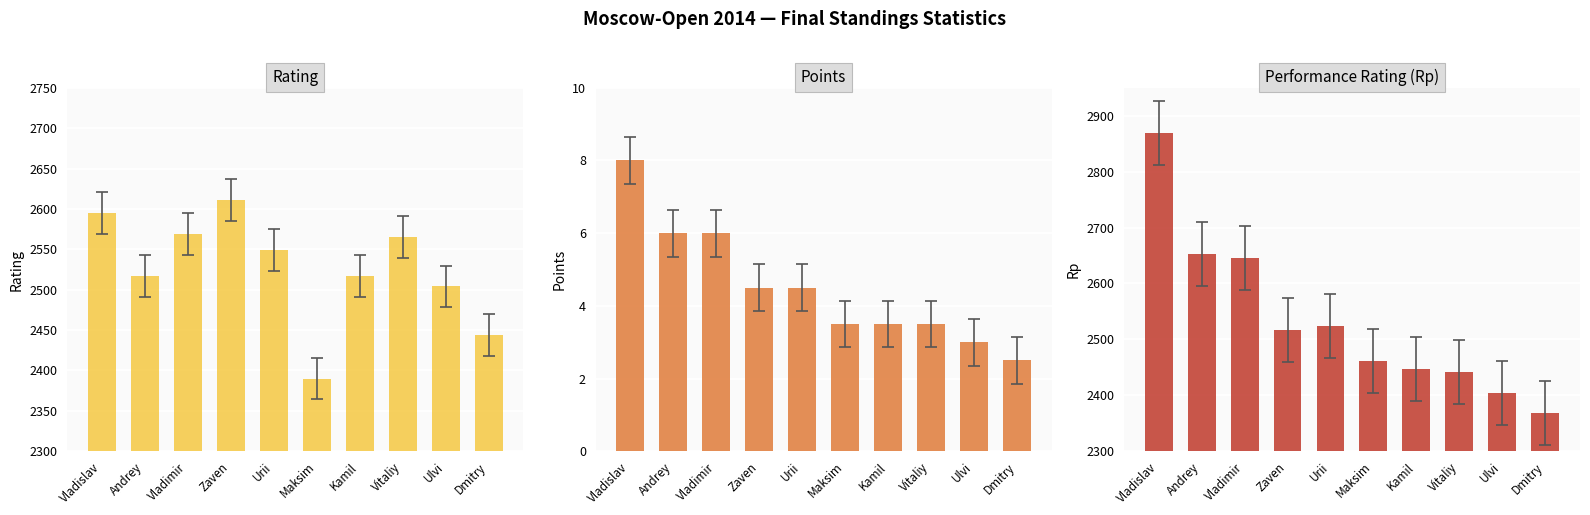

Which category has the highest value in the Performance Rating (Rp) series?

Vladislav